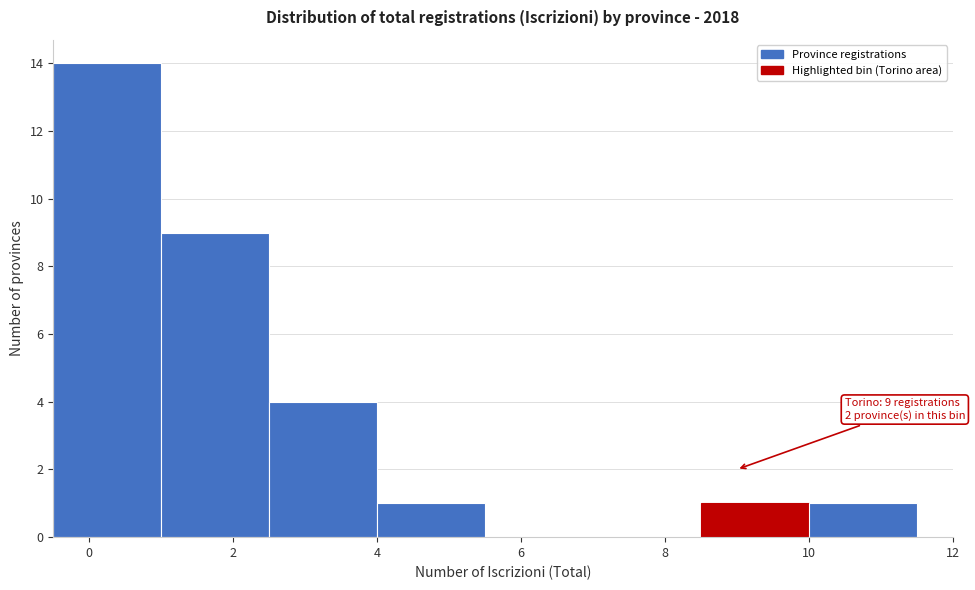

Over which range of the x-axis is the bar tallest?

-0.5 to 1.0